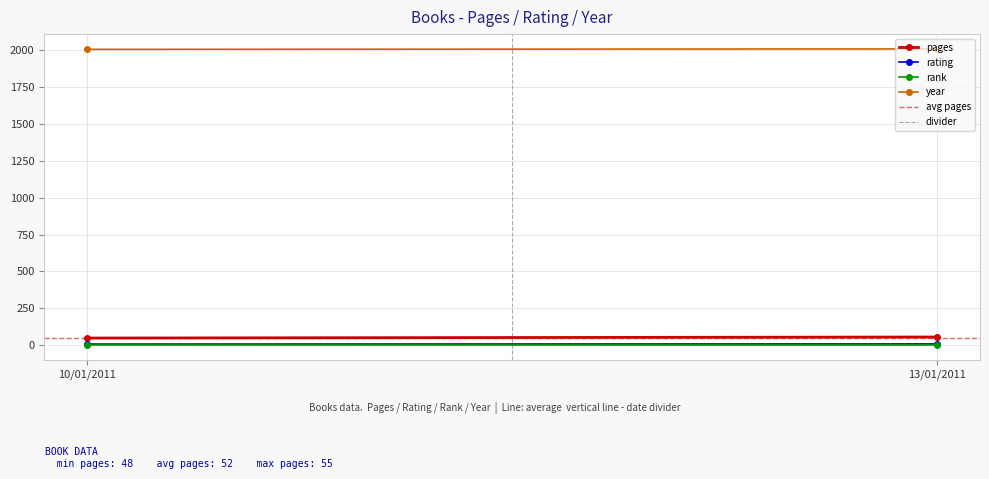

Is it true that rank equals 1.4 at 10/01/2011?

False